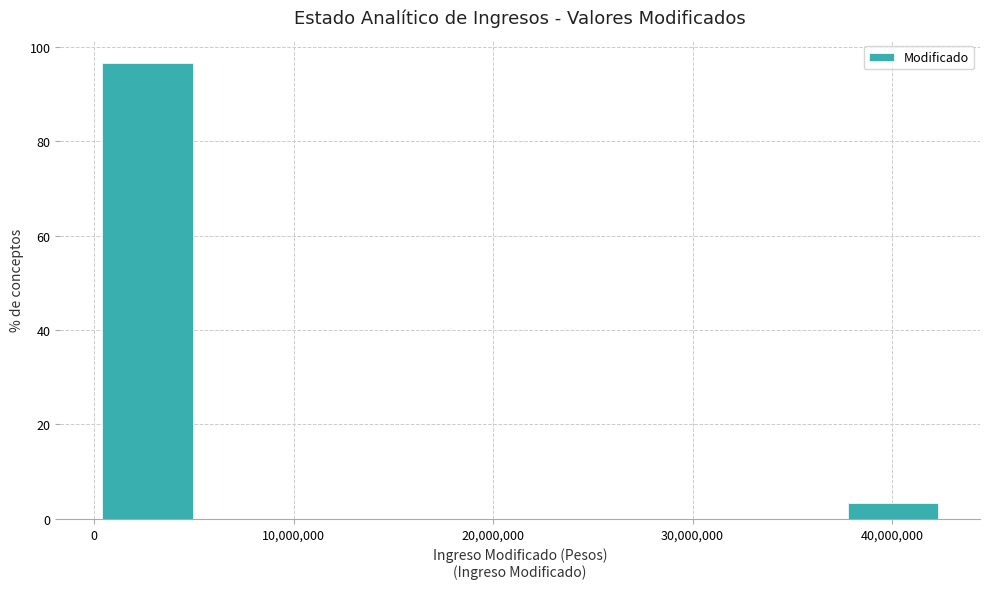

Reading left to right, transcribe this chart: for each bar, give the range it covers on the x-axis and its height. Neither the bar edges nor the heights are printed on the chart, so give them approximately, as read against the axes.

0 to 5000000: 96
5000000 to 11000000: 0
11000000 to 16000000: 0
16000000 to 21000000: 0
21000000 to 27000000: 0
27000000 to 32000000: 0
32000000 to 37000000: 0
37000000 to 43000000: 4